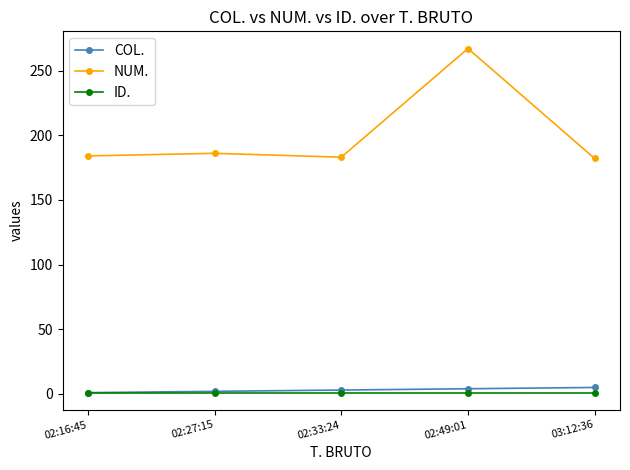

True or false: ID. and NUM. intersect in this chart.

False